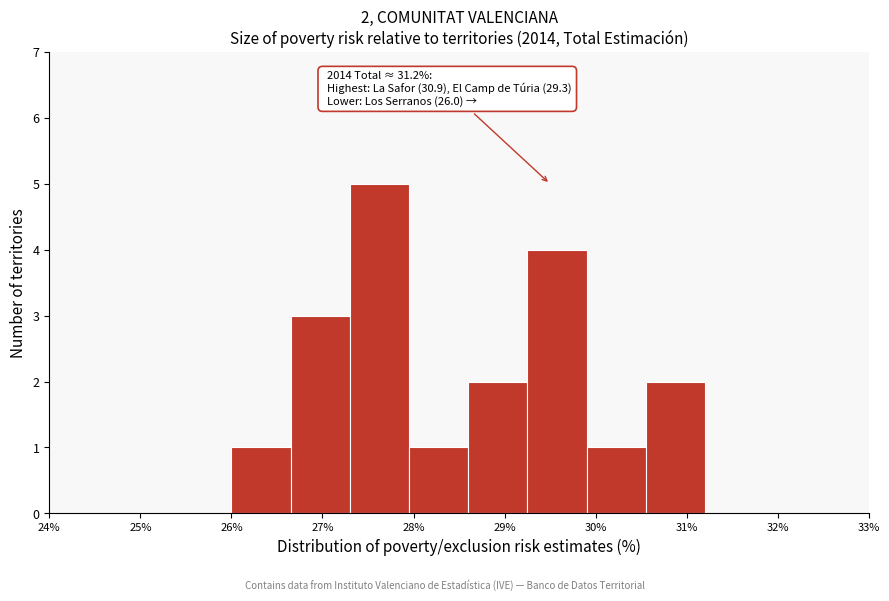

Which range on the x-axis has the tallest bar?

27.30 to 27.95